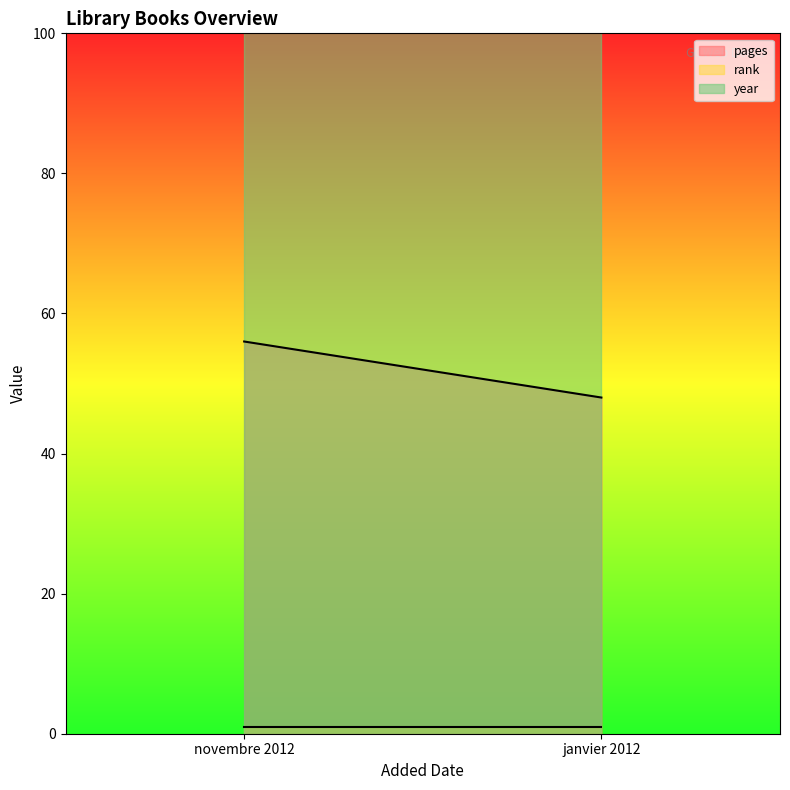

How many lines are shown in the chart?

3